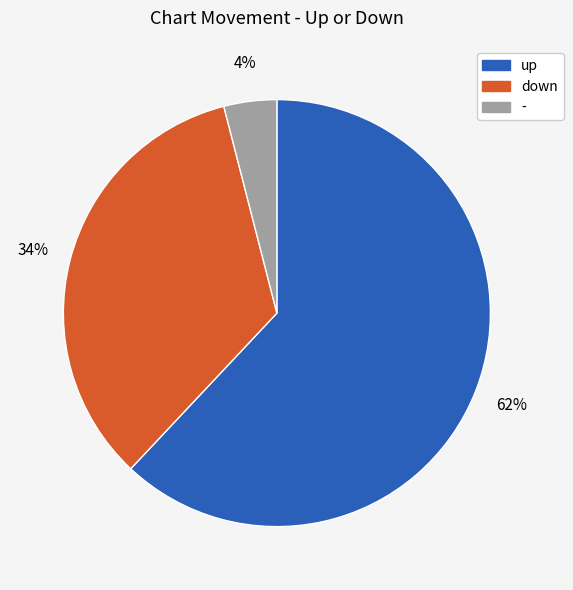

To the nearest percent, what is the combined percentage of - and down?

38%